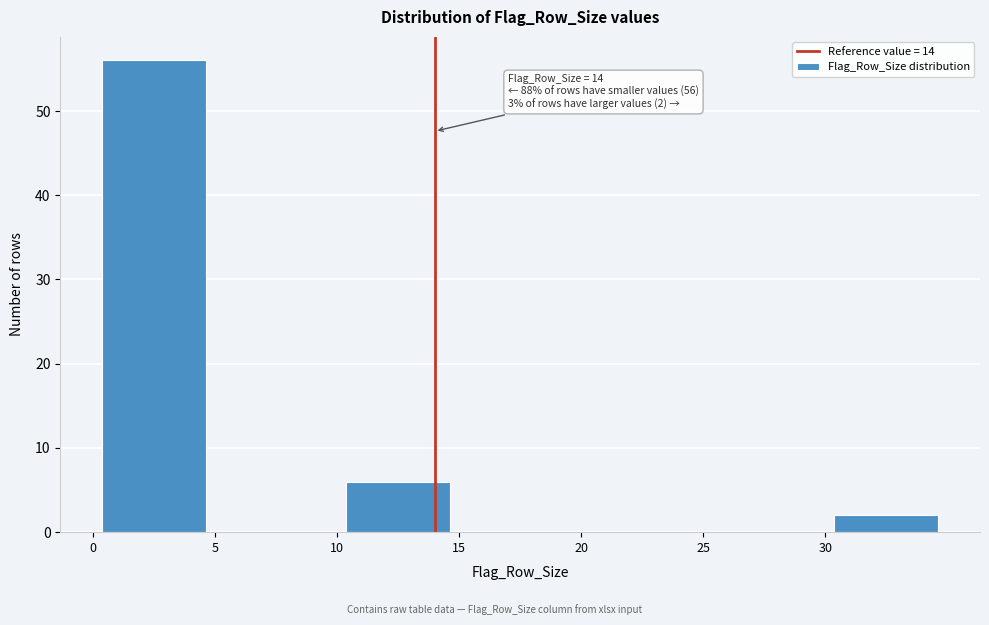

Which range on the x-axis has the tallest bar?

0 to 5